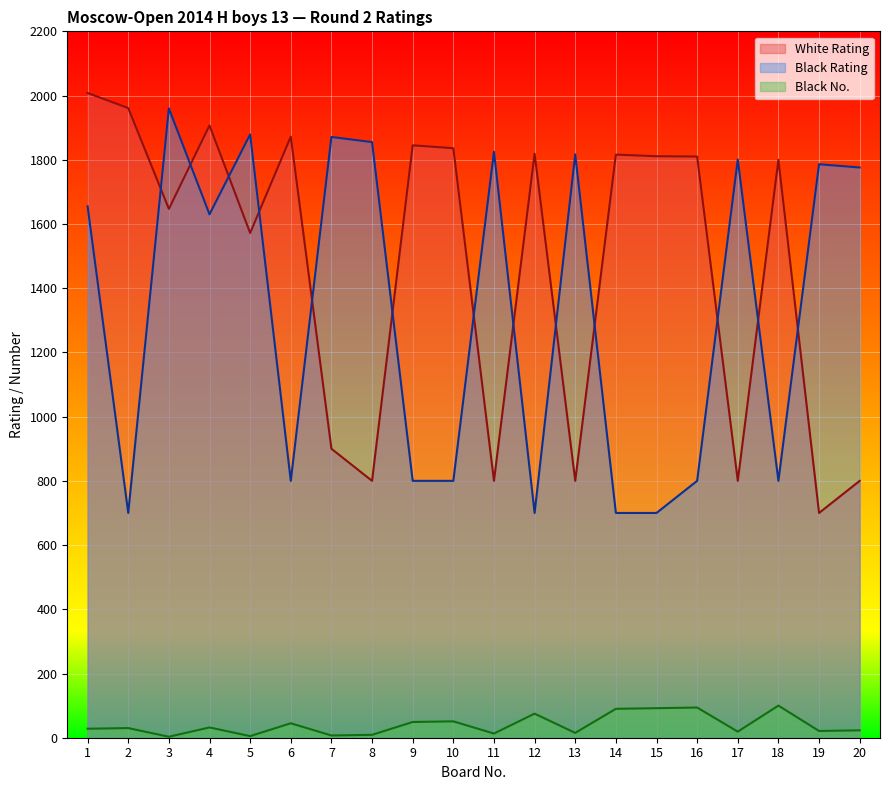

Does the chart display data point markers on the line(s)?

No